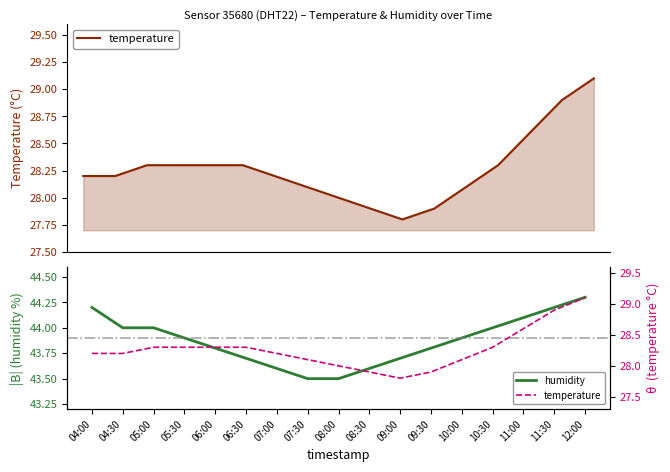

True or false: humidity has more than 1 interior local peaks.

False